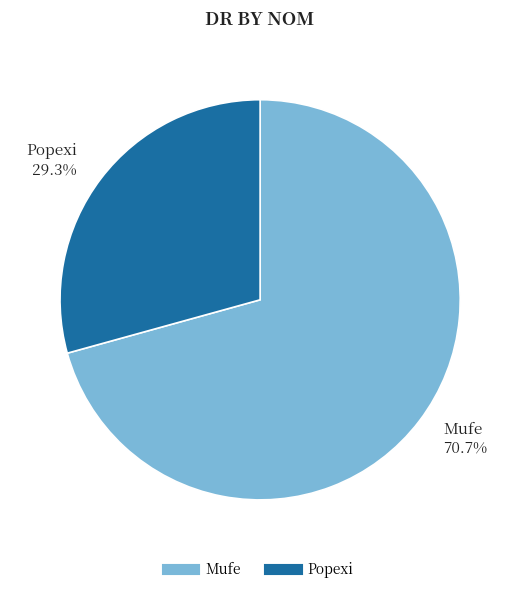

What percentage do Popexi and Mufe together represent?

100.0%